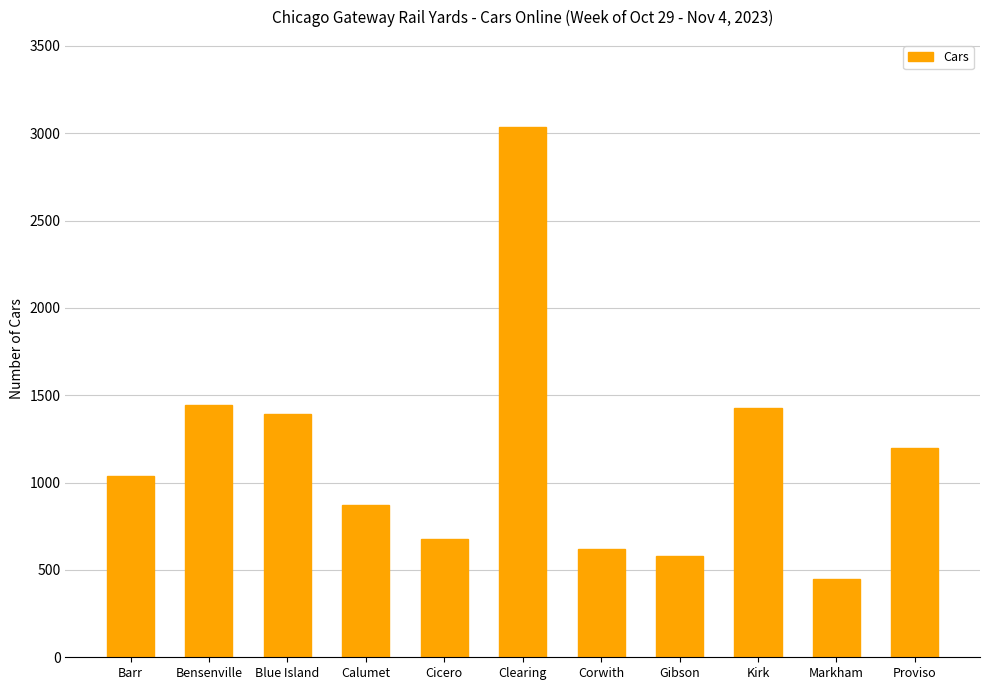

What is the value of the 11th bar from the left?

1199